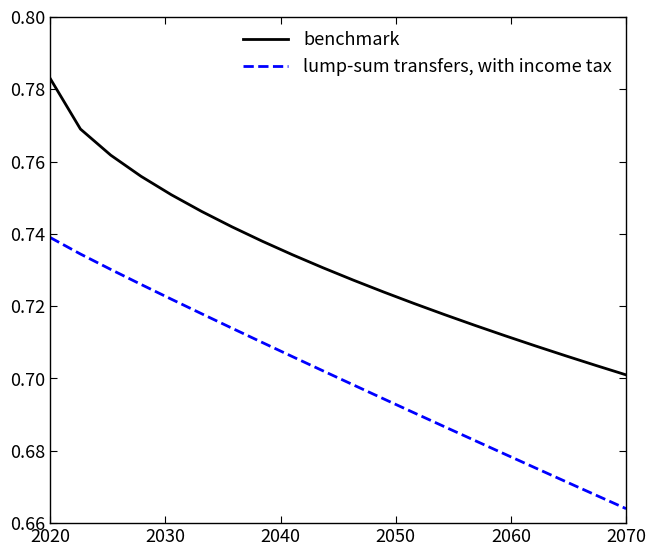

List the series in order of their peak value, lowest first.

lump-sum transfers, with income tax, benchmark